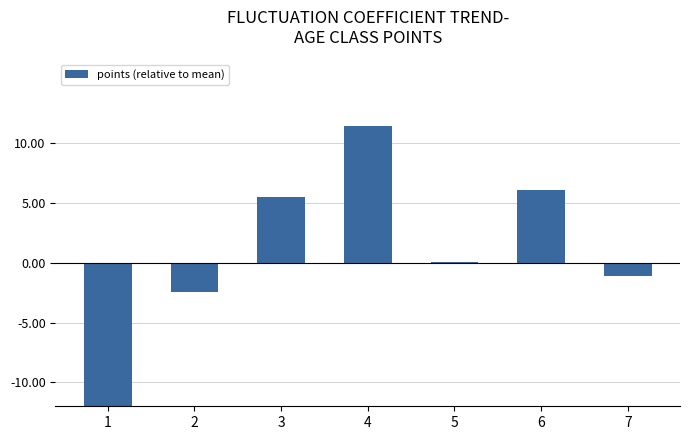

How many values are below zero?

3